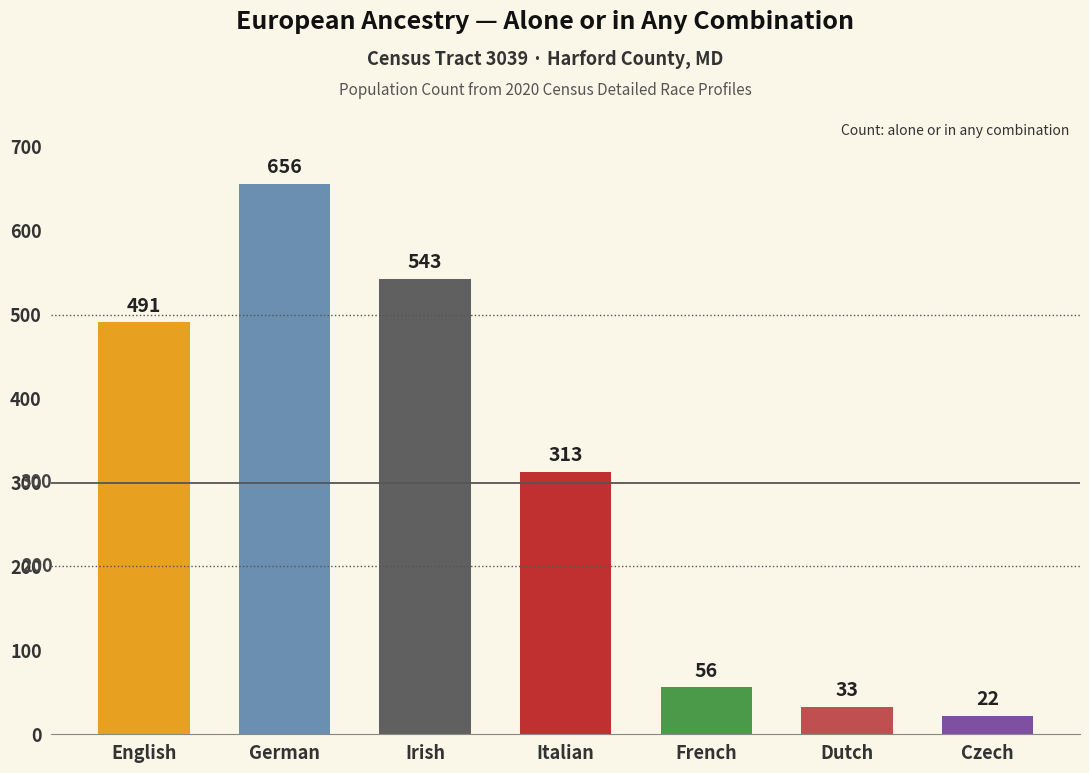

Rank the categories by value from highest to lowest.

German, Irish, English, Italian, French, Dutch, Czech